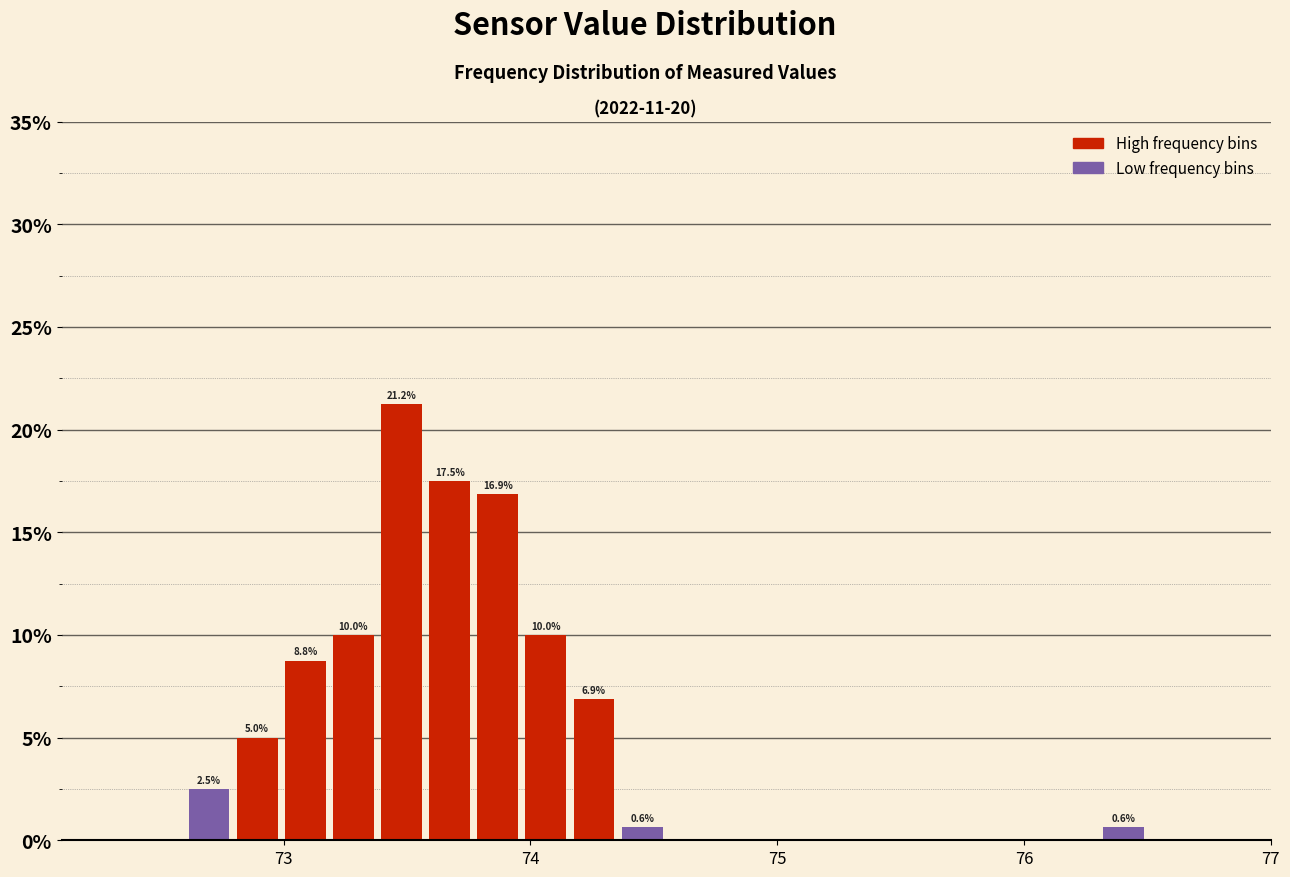

Read against the x-axis, roughly where is the centre of the tallest bar?

73.5